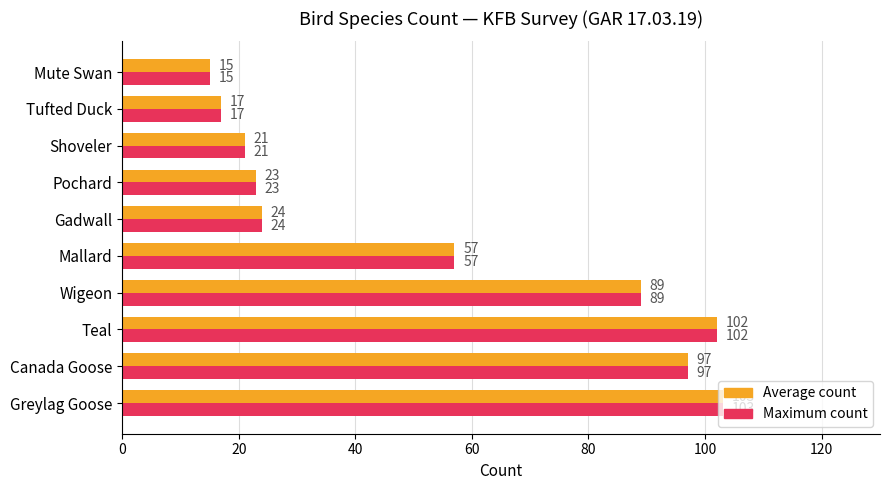

What is the average value of the Average count series?

55